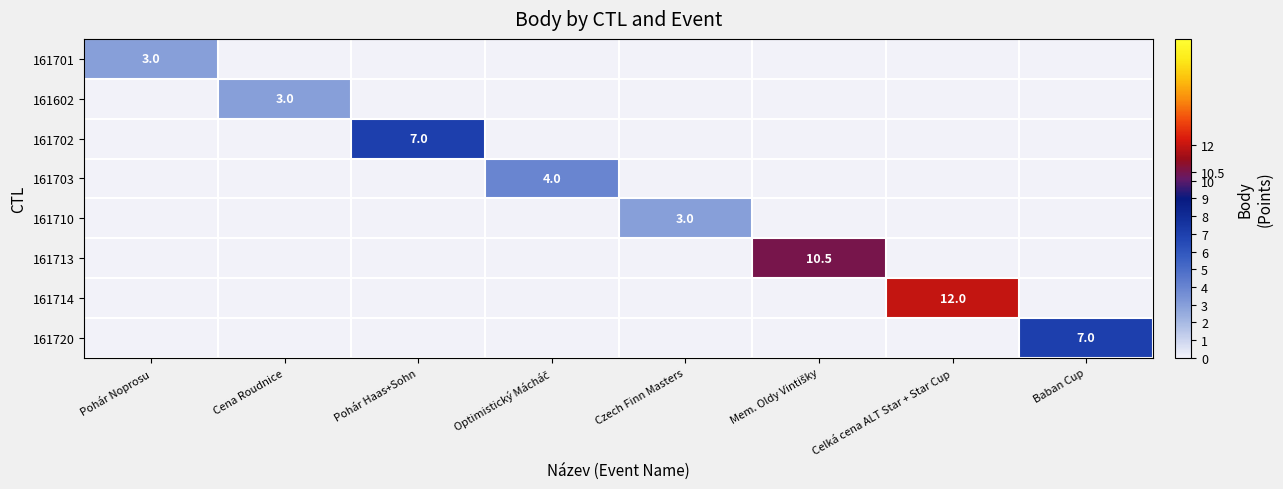

The 161710 series shows 1.5 at Cena Roudnice. True or false?

False